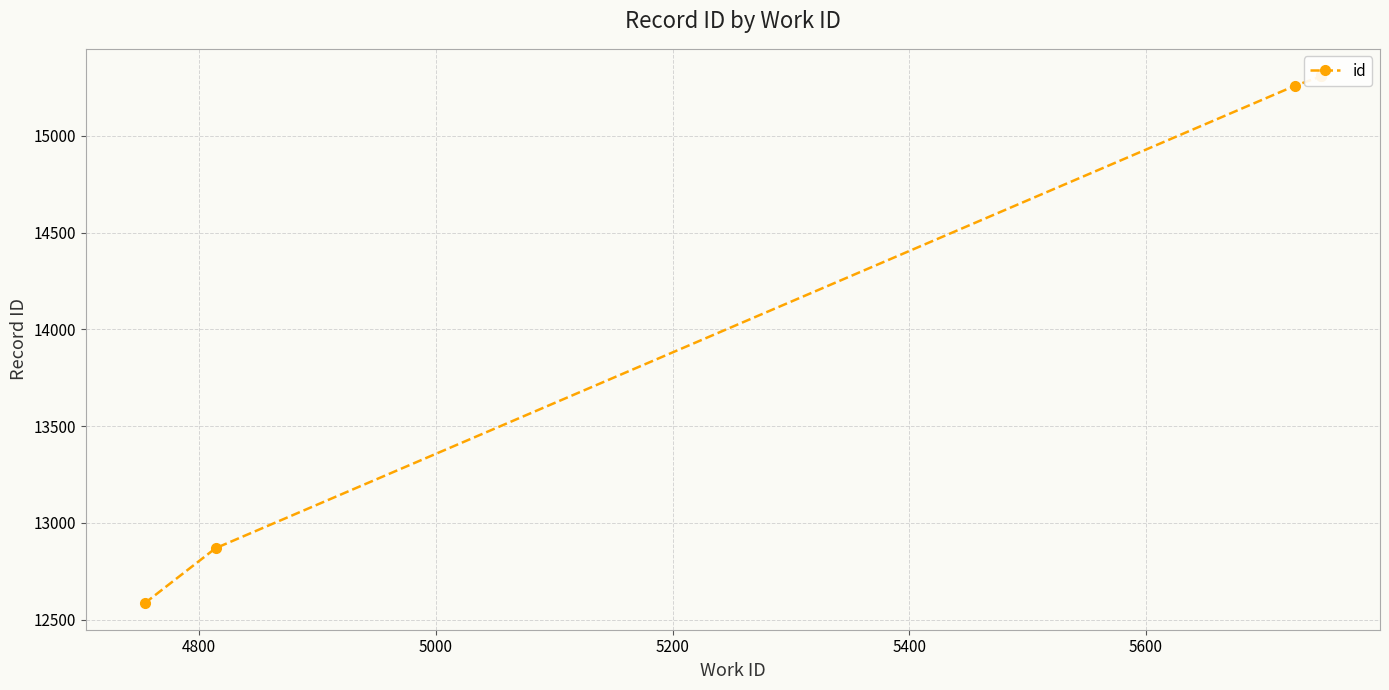

True or false: the data has more than 2 interior local peaks.

False